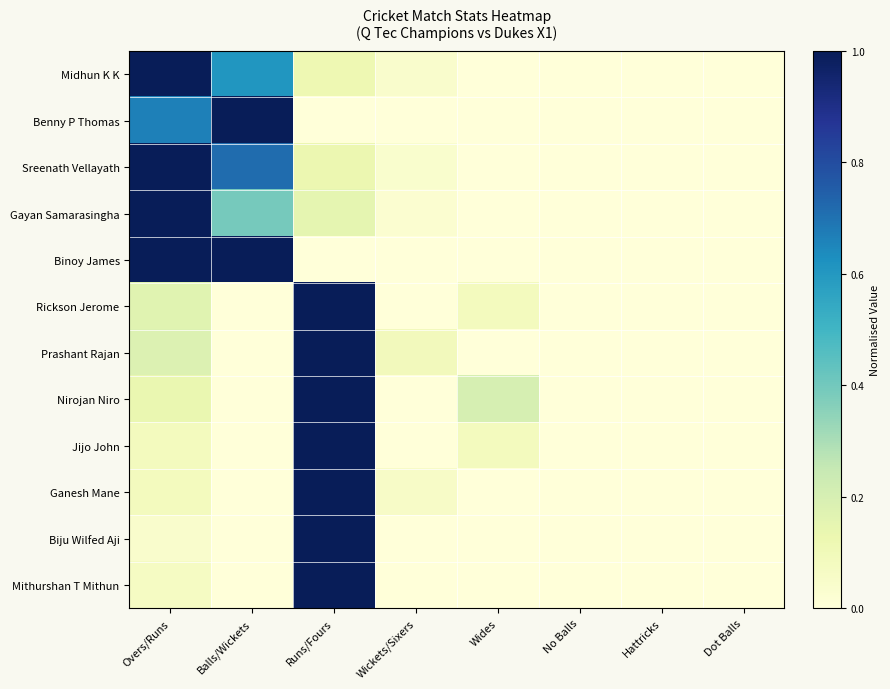

Which series changed the most between Hattricks and Dot Balls?

Midhun K K